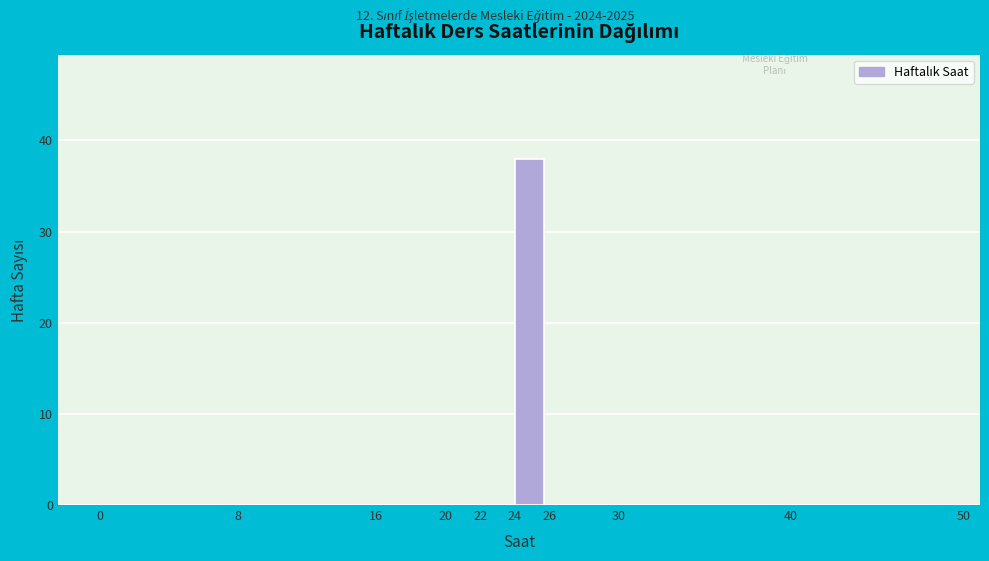

How tall is the bar that spans 24 to 26 on the x-axis? The values are not printed on the chart, so give them approximately, as read against the axis.

38